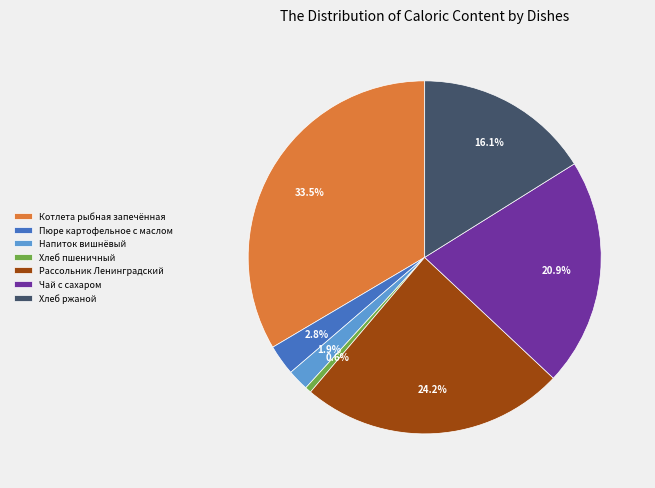

What percentage is the Хлеб пшеничный slice, to the nearest percent?

1%